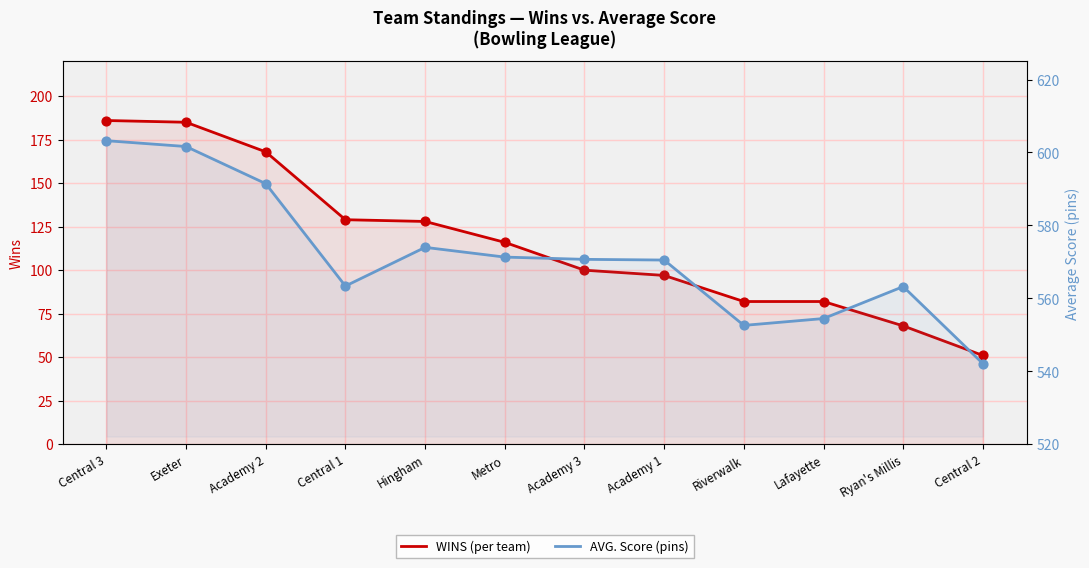

At which category is the sum across all series the highest?

Central 3